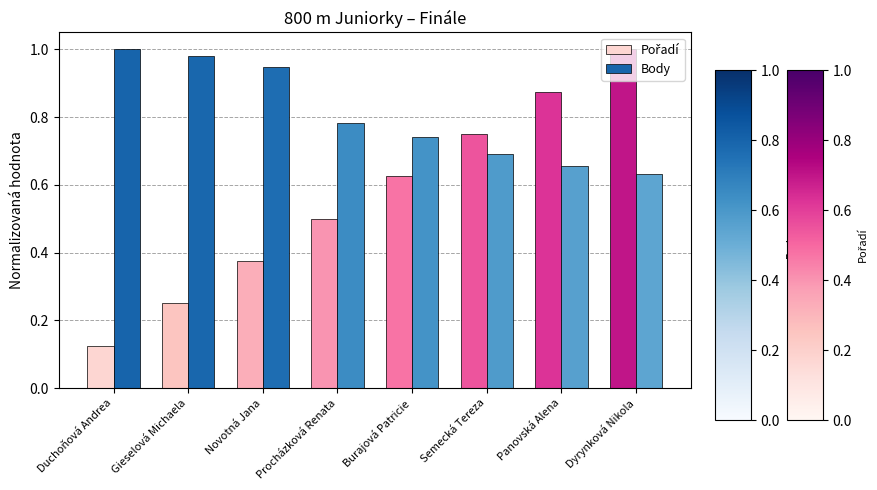

What is the total value across all series at Duchoňová Andrea?

1.1